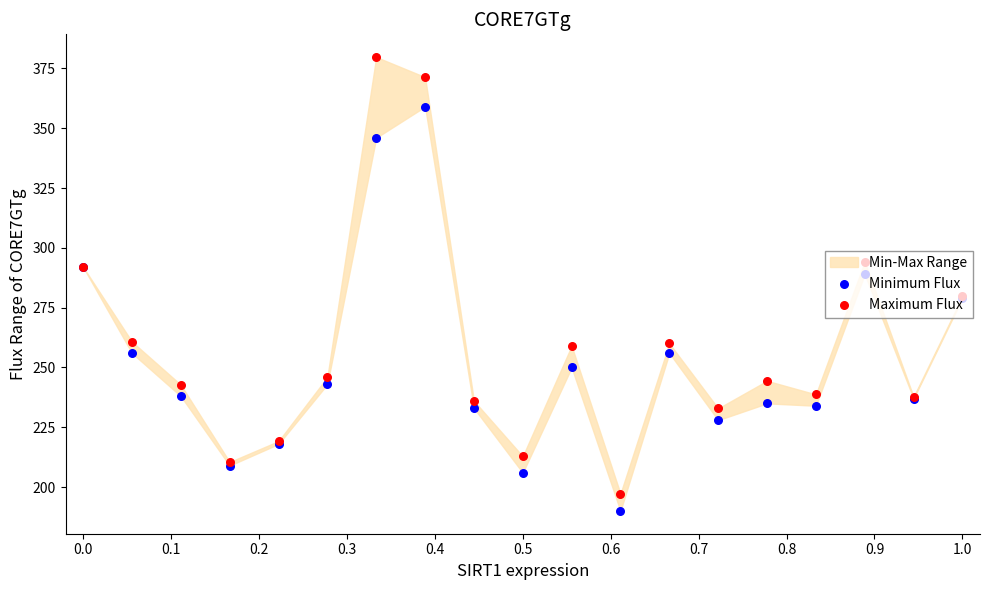

Which series contains the highest Y value?

Maximum Flux